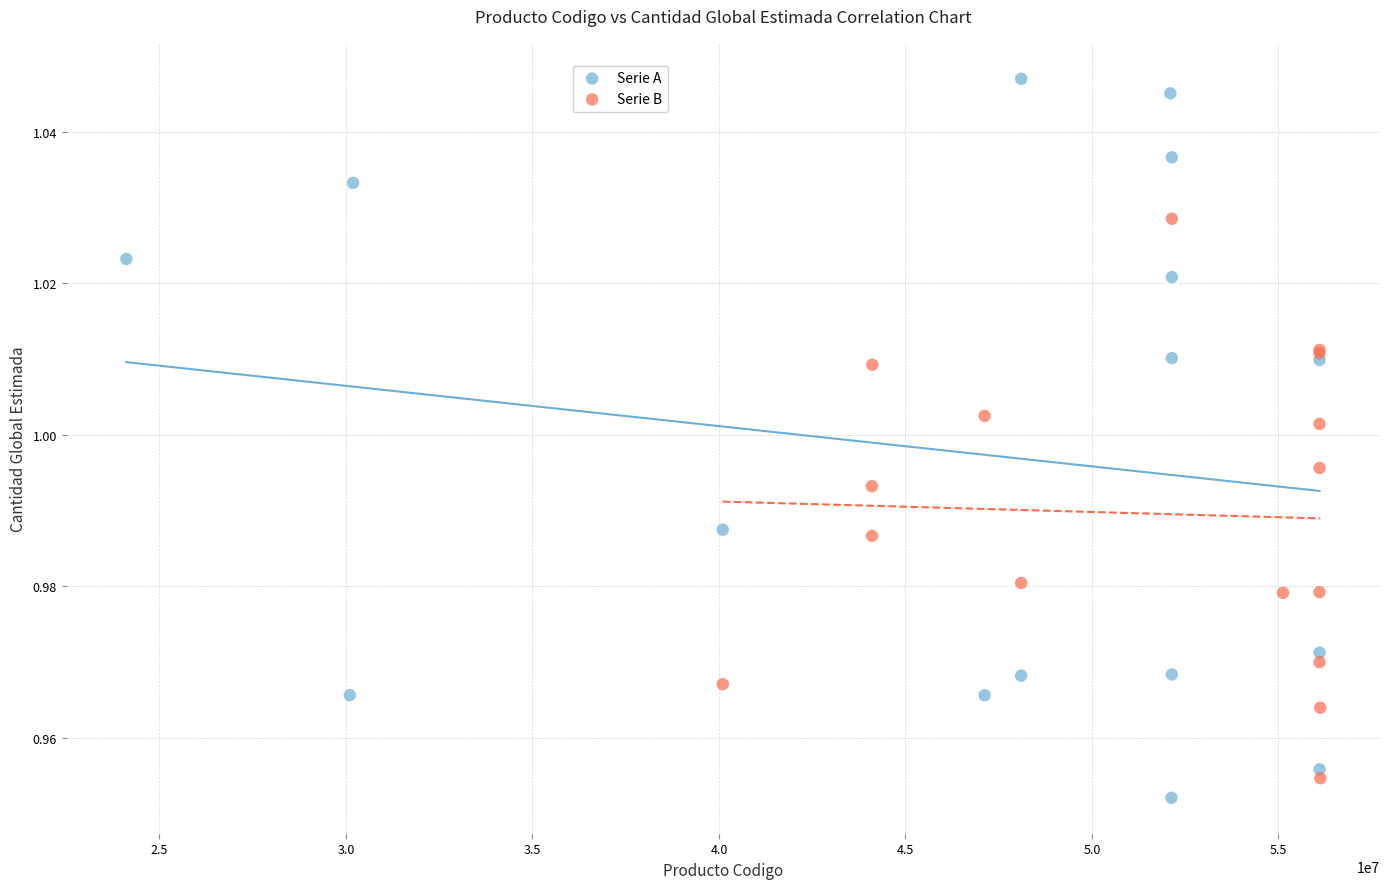

Which series contains the lowest Y value?

Serie A